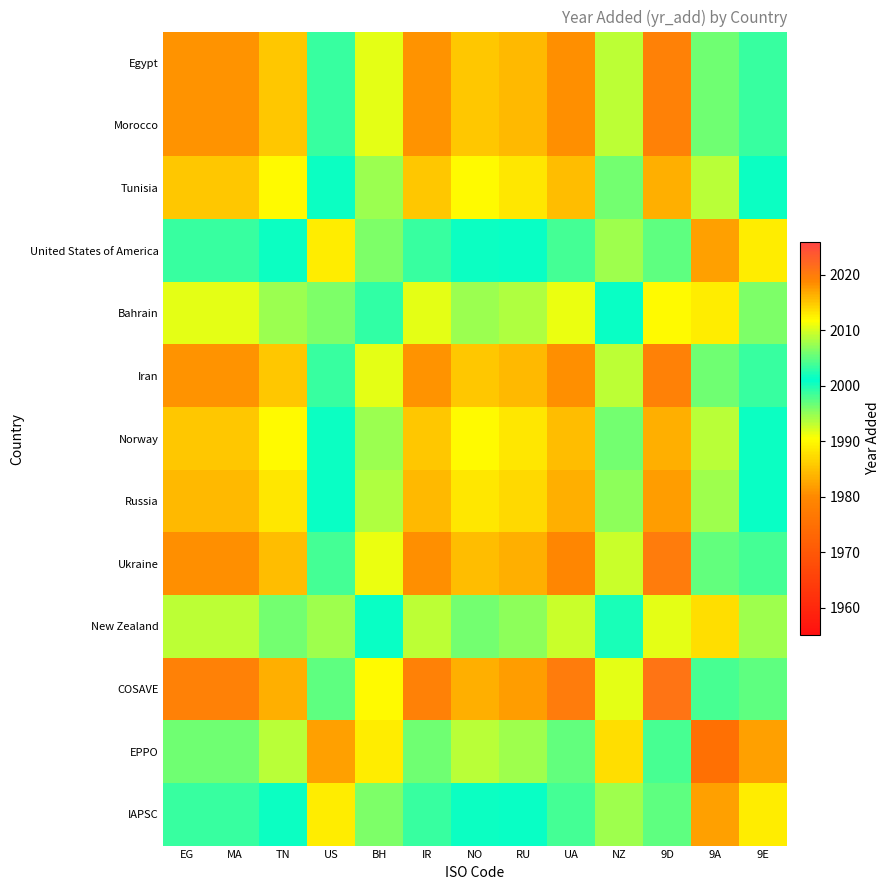

What is the spread (max minus min) of values at NZ?

23.0